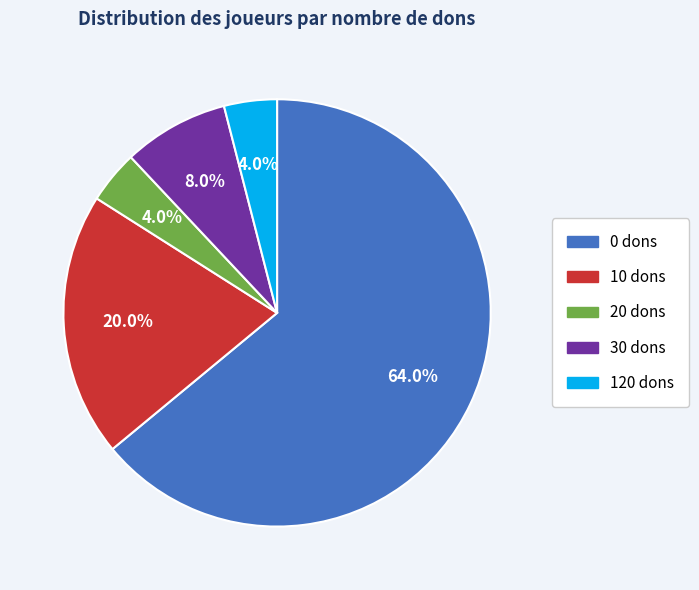

To the nearest percent, what percentage of the pie is 20 dons?

4%